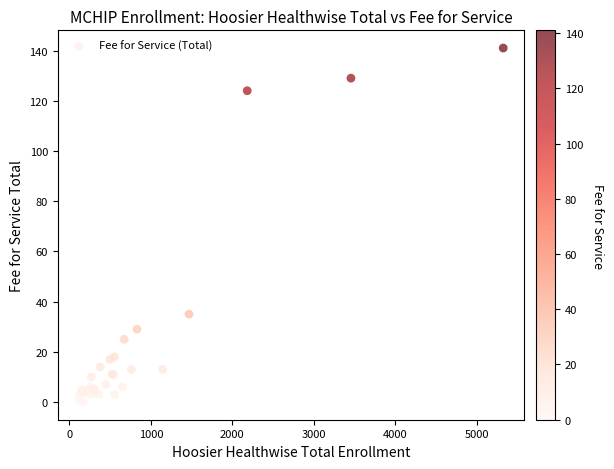

What Y value in the scatter plot is closest to 70?

35